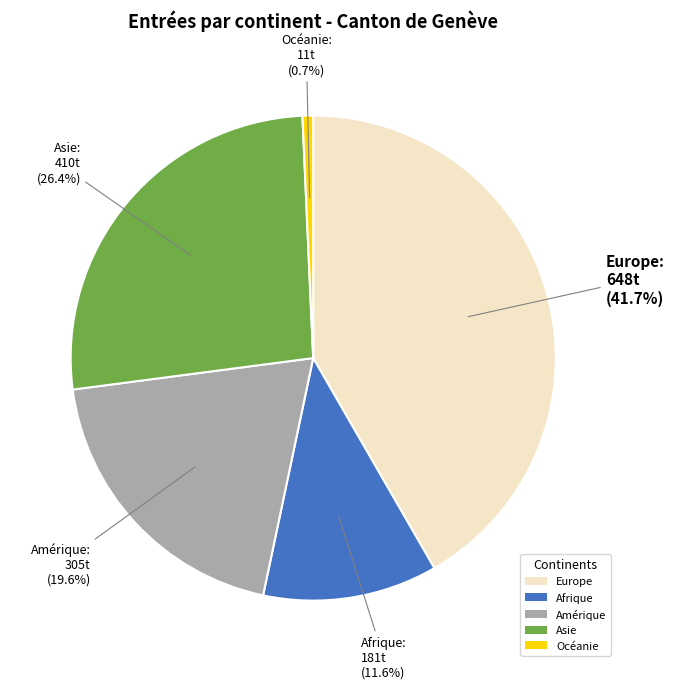

To the nearest percent, what is the difference between the largest and smallest slice percentages?

41%